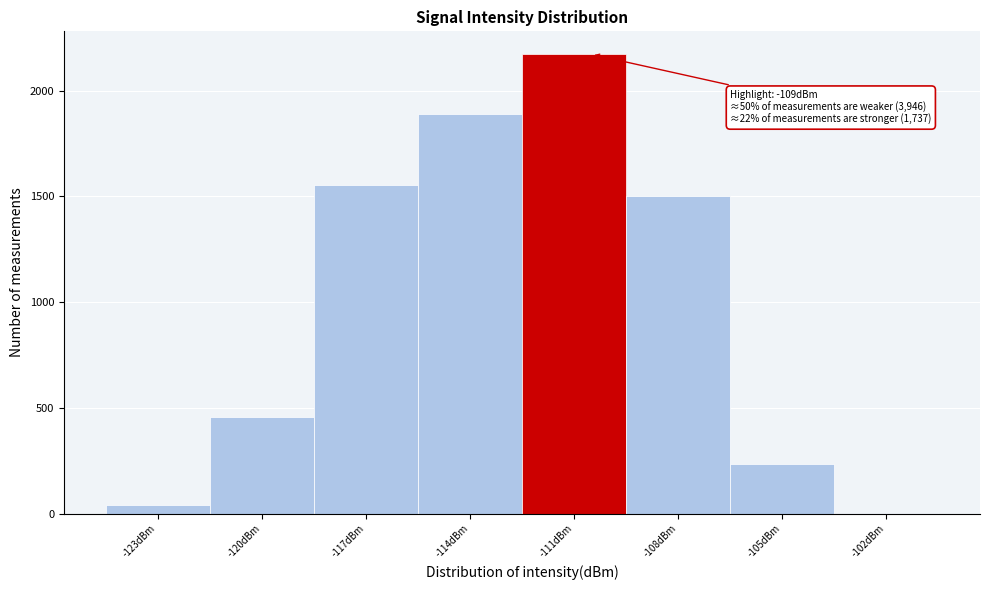

Reading left to right, extract all data points from this chart.

-123dBm=43	-120dBm=459	-117dBm=1556	-114dBm=1888	-111dBm=2172	-108dBm=1502	-105dBm=234	-102dBm=1